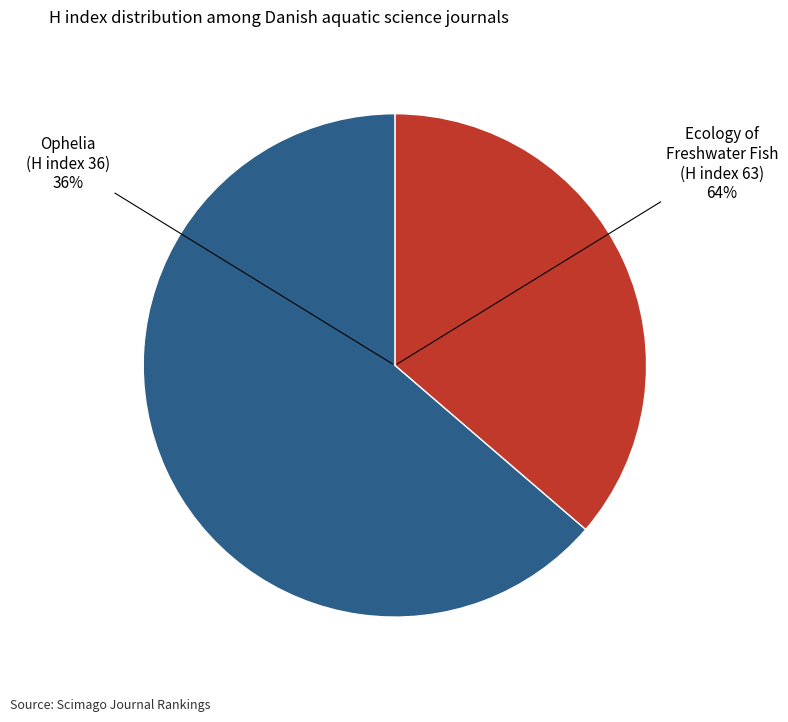

Approximately how many times larger is the value at Ophelia (Rank 2) compared to Ecology of Freshwater Fish (Rank 1)?

0.6